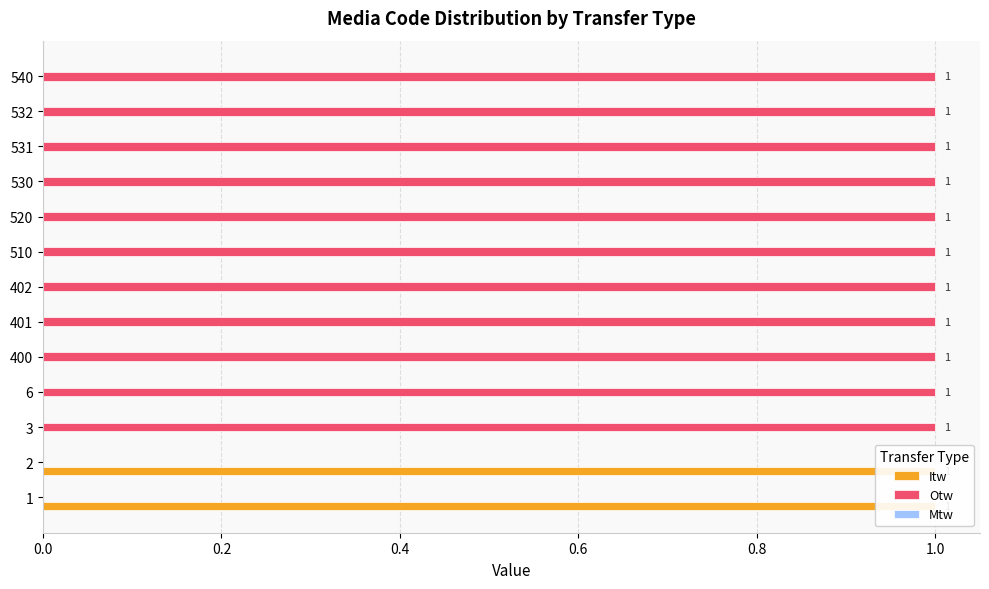

Reading left to right, extract all data points from this chart.

Itw: 1.0	1.0	0.0	0.0	0.0	0.0	0.0	0.0	0.0	0.0	0.0	0.0	0.0
Otw: 0.0	0.0	1.0	1.0	1.0	1.0	1.0	1.0	1.0	1.0	1.0	1.0	1.0
Mtw: 0.2	0.2	0.2	0.2	0.2	0.2	0.2	0.2	0.2	0.2	0.2	0.2	0.2